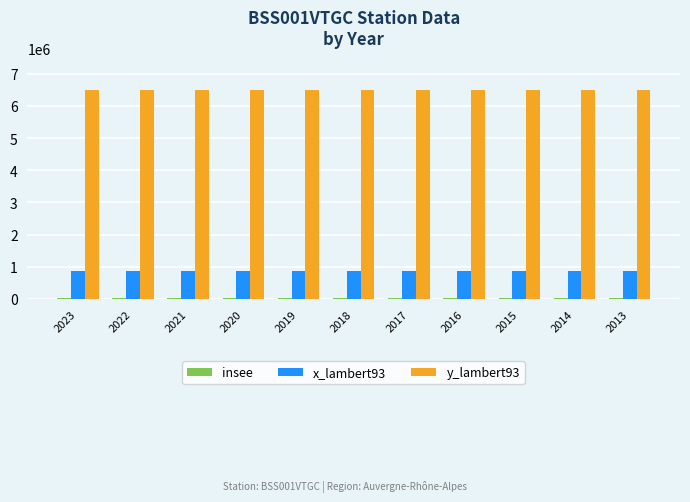

How many categories are shown in the chart?

11